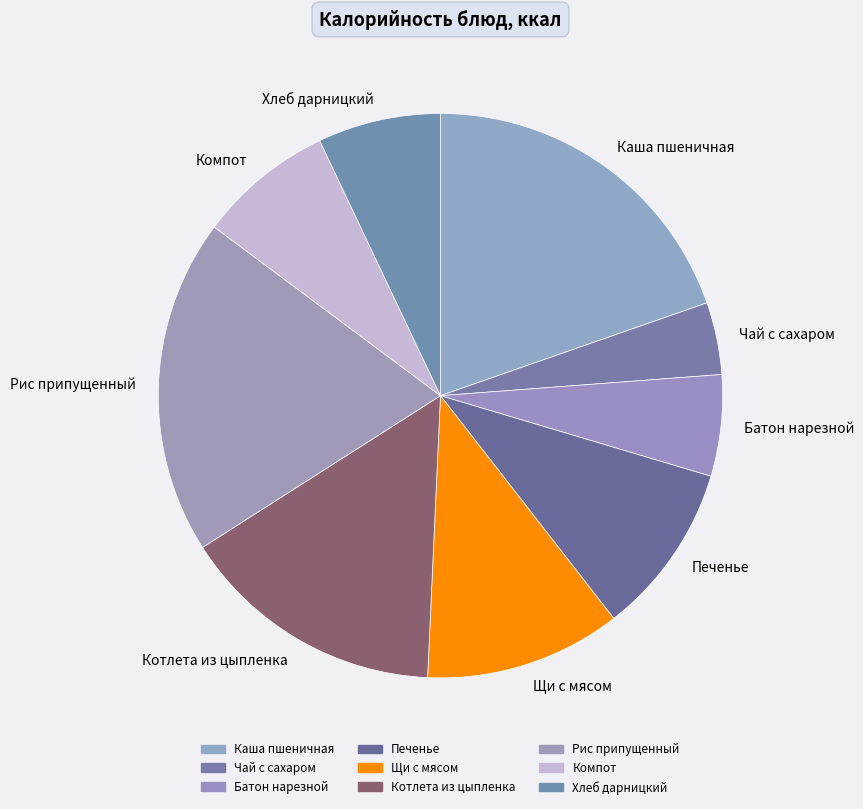

Which slice is the smallest?

Чай с сахаром